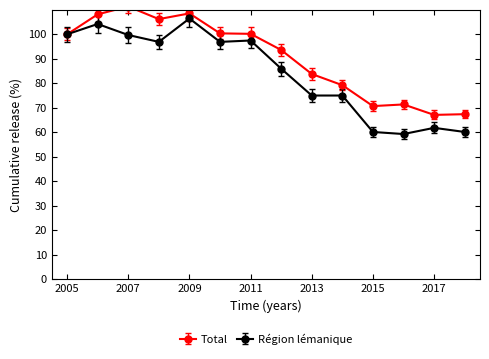

The value of Région lémanique at 2013 is 75.0. True or false?

True